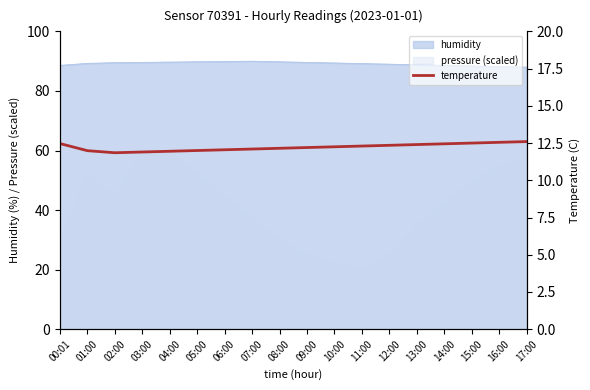

Reading right to left, list all the values displayed in this chart.

17:00=12.6	16:00=12.6	15:00=12.5	14:00=12.4	13:00=12.4	12:00=12.3	11:00=12.3	10:00=12.2	09:00=12.2	08:00=12.2	07:00=12.1	06:00=12.1	05:00=12.0	04:00=11.9	03:00=11.9	02:00=11.8	01:00=12.0	00:01=12.5